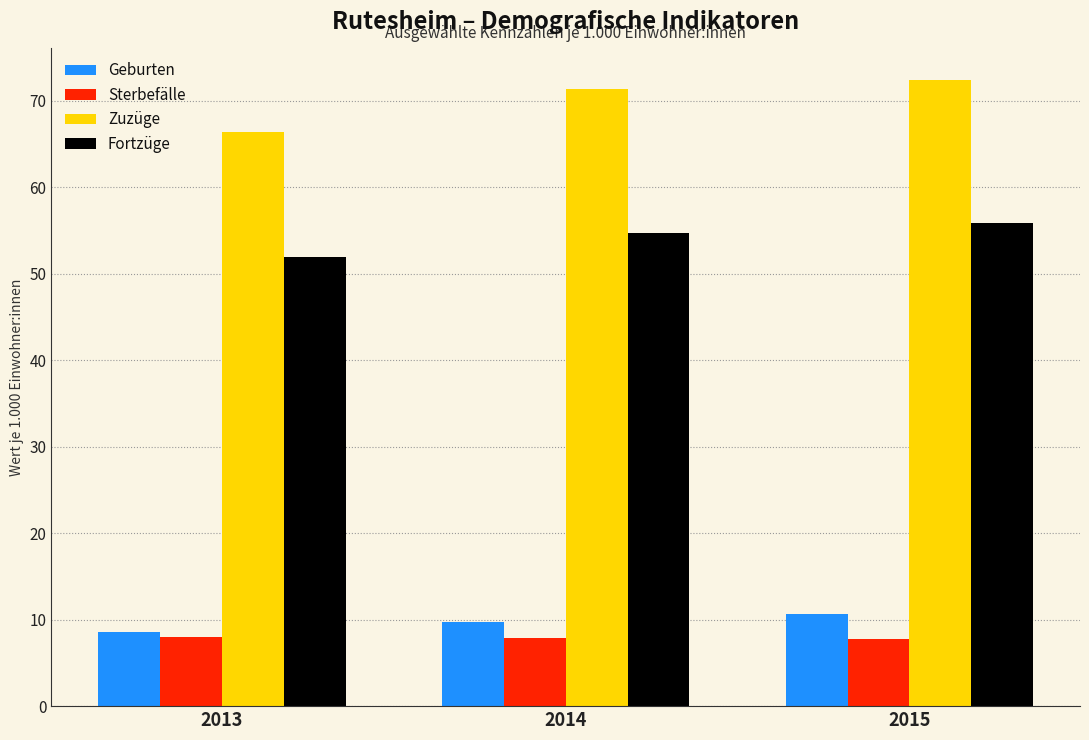

What is the total value across all series at 2015?

146.8